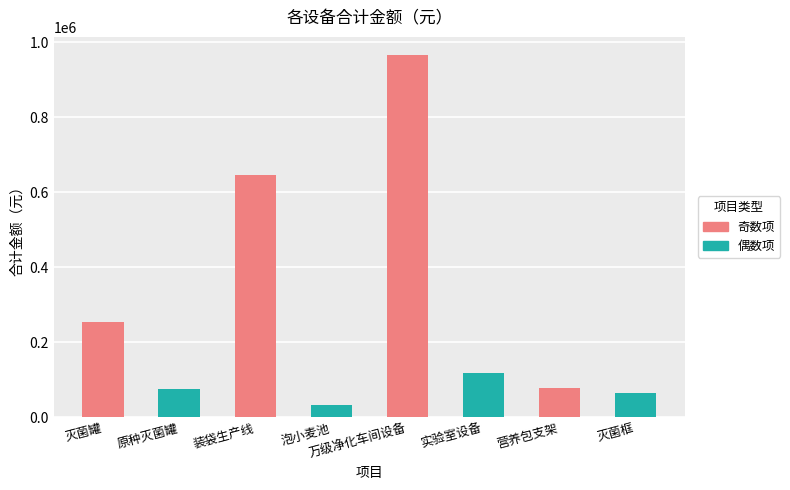

What is the change in value from 原种灭菌罐 to 装袋生产线?

+570130